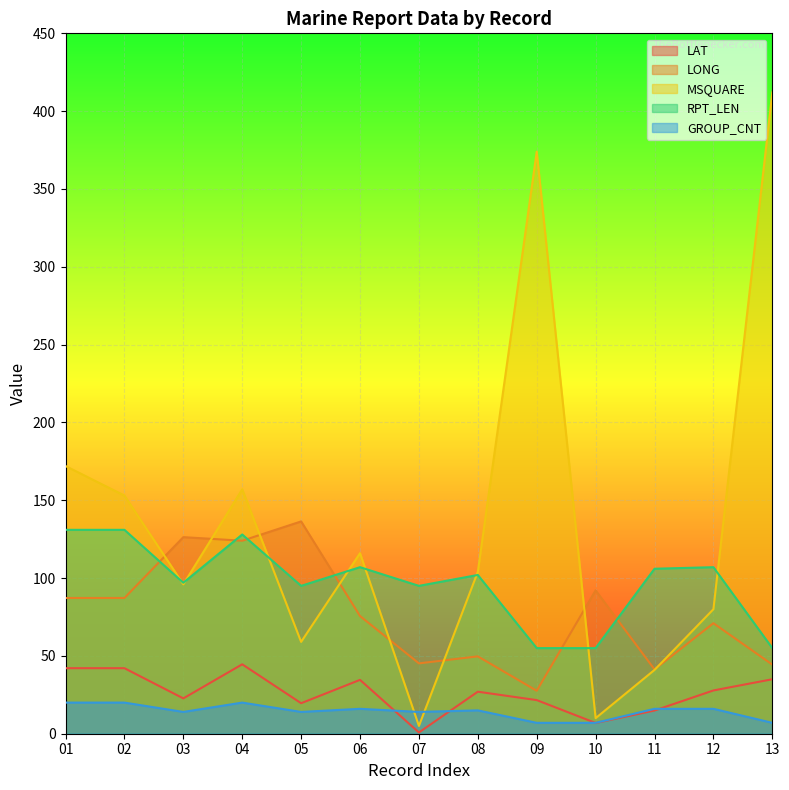

True or false: RPT_LEN has a value of 30.0 at 06.

False